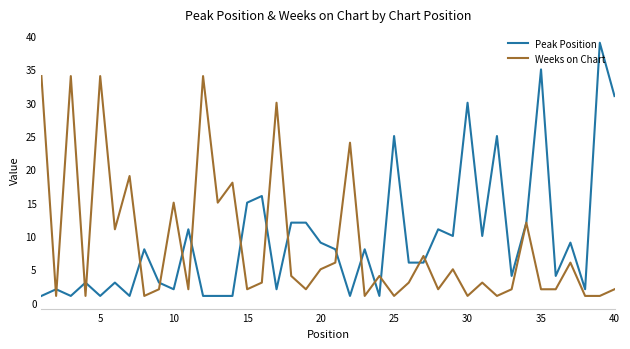

Which series has the largest range (max minus min)?

Peak Position